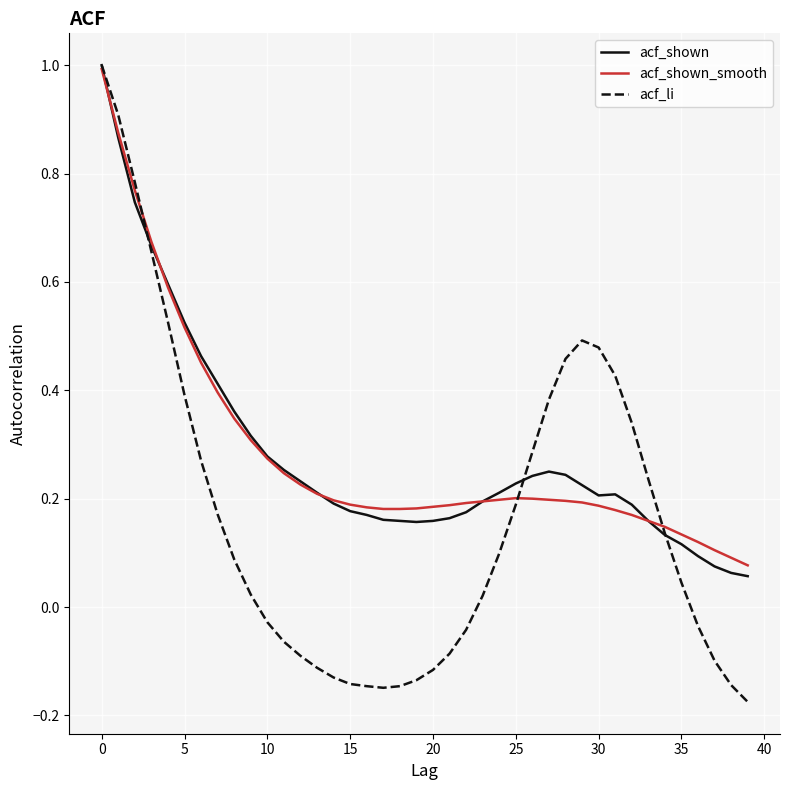

Which series has the largest range (max minus min)?

acf_li